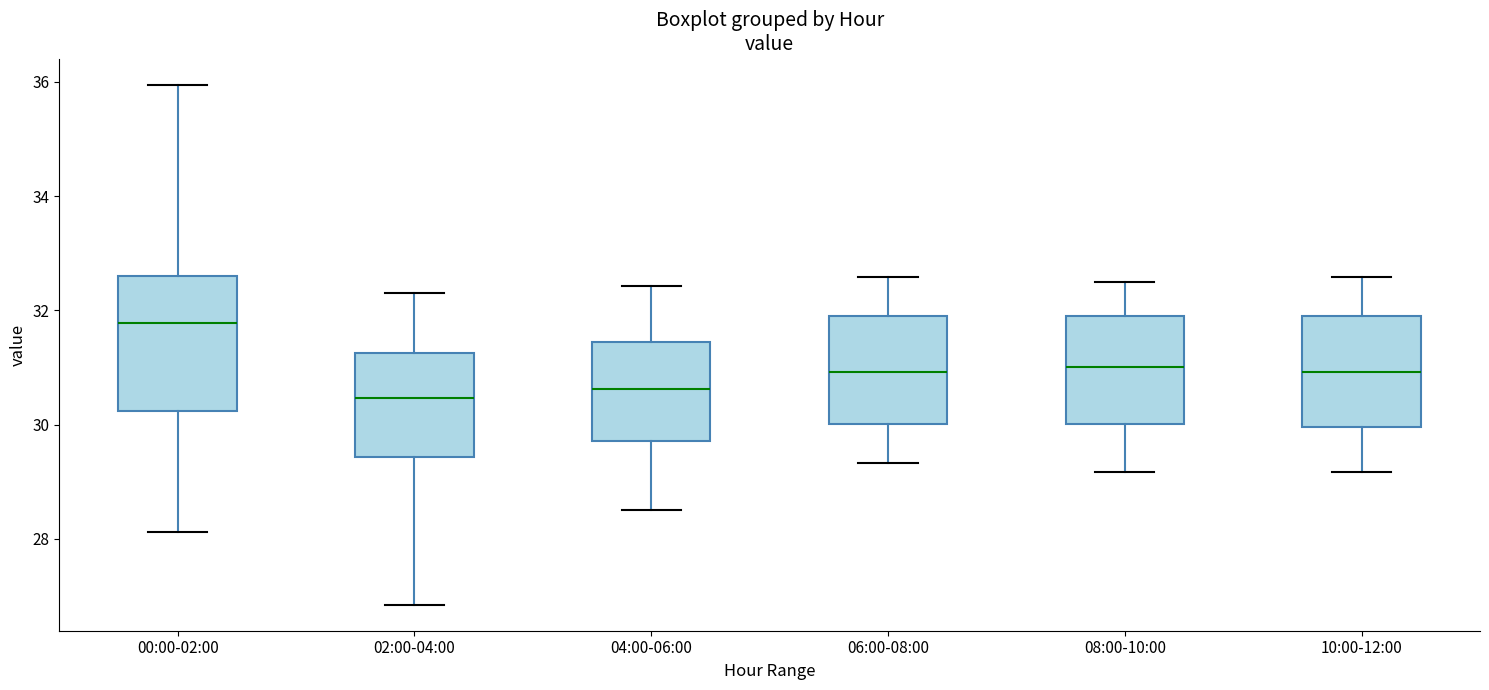

Reading left to right, transcribe this box plot: for each box, give where its median line is, the range the box spans, and where its two whiskers end, as read against the y-axis. The values are not printed on the chart, so give them approximately, as read against the axis.

00:00-02:00: median 31.8, box 30.2 to 32.6, whiskers 28.2 to 36.0
02:00-04:00: median 30.4, box 29.4 to 31.2, whiskers 26.8 to 32.4
04:00-06:00: median 30.6, box 29.8 to 31.4, whiskers 28.6 to 32.4
06:00-08:00: median 31.0, box 30.0 to 31.8, whiskers 29.4 to 32.6
08:00-10:00: median 31.0, box 30.0 to 31.8, whiskers 29.2 to 32.6
10:00-12:00: median 31.0, box 30.0 to 31.8, whiskers 29.2 to 32.6